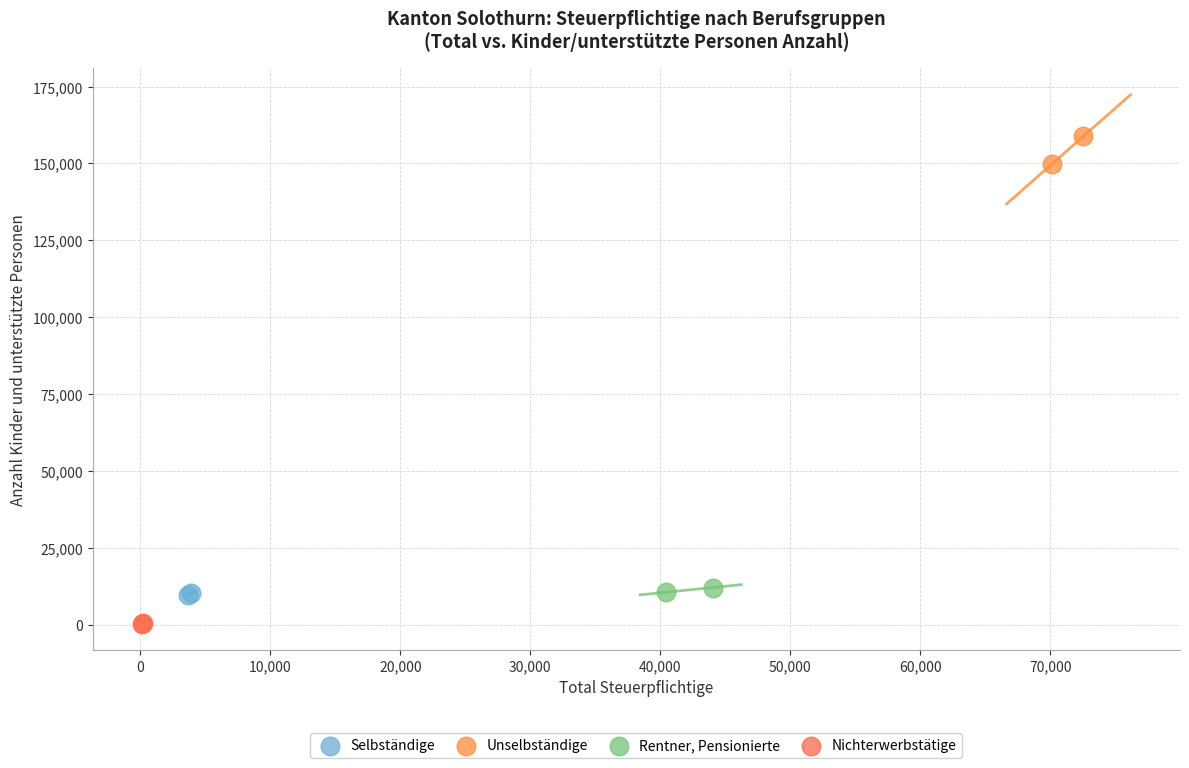

What are all the series names shown in the legend?

Selbständige, Unselbständige, Rentner, Pensionierte, Nichterwerbstätige